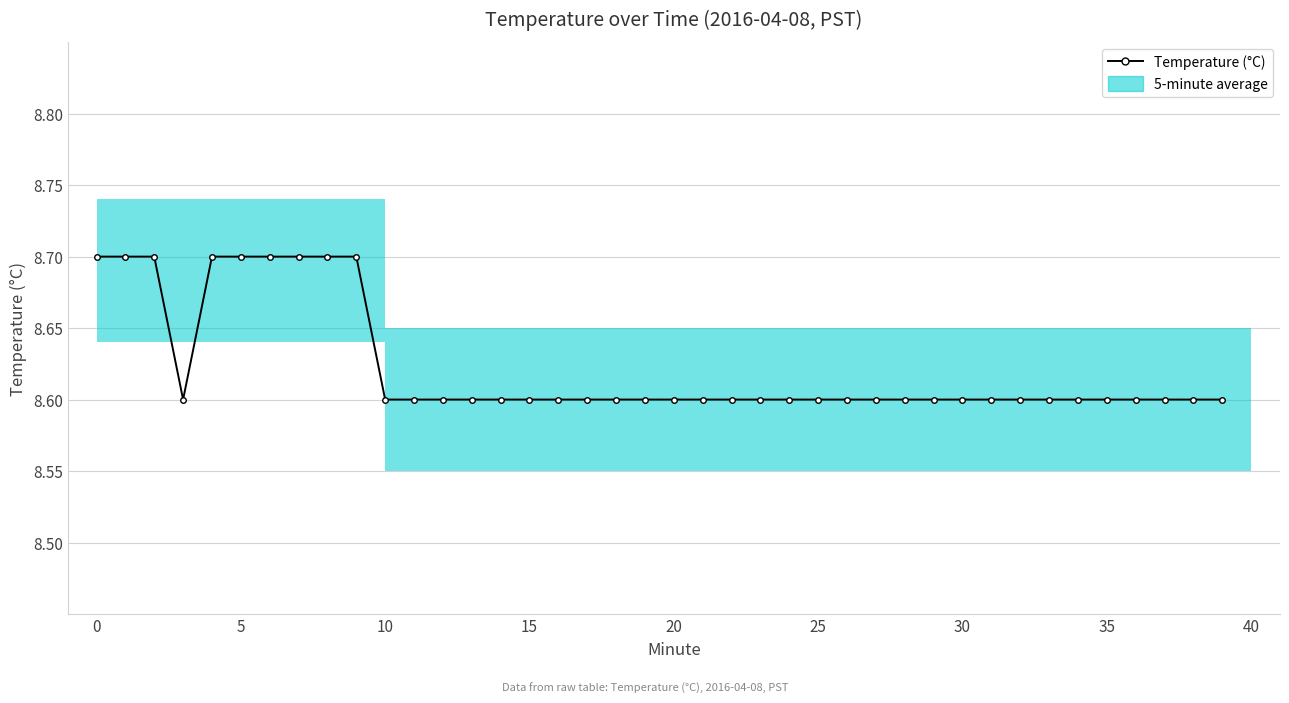

Reading left to right, list all the values displayed in this chart.

8.7	8.7	8.7	8.6	8.7	8.7	8.7	8.7	8.7	8.7	8.6	8.6	8.6	8.6	8.6	8.6	8.6	8.6	8.6	8.6	8.6	8.6	8.6	8.6	8.6	8.6	8.6	8.6	8.6	8.6	8.6	8.6	8.6	8.6	8.6	8.6	8.6	8.6	8.6	8.6